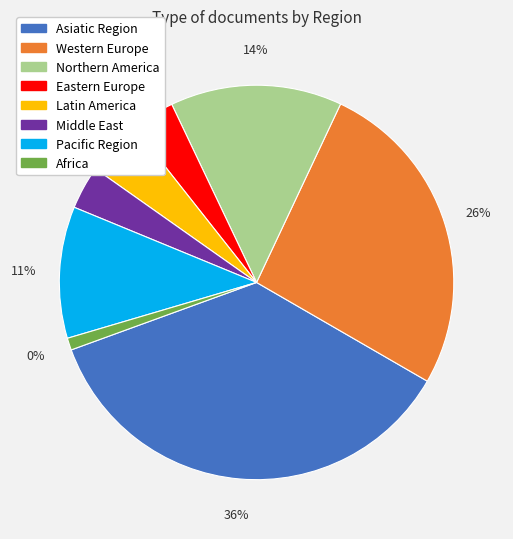

What portion of the pie excludes Western Europe?

73.7%